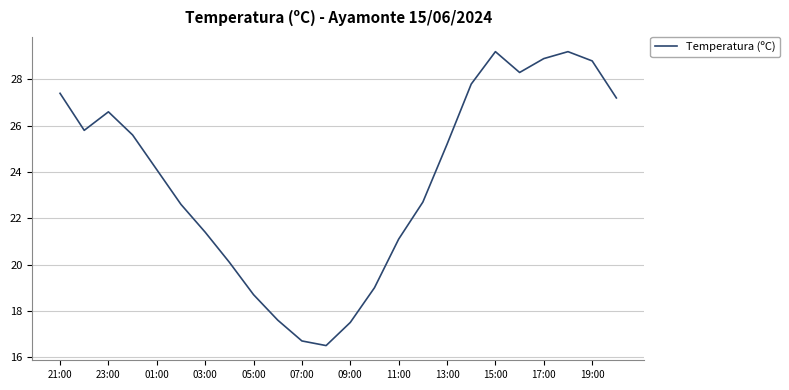

What is the difference between the maximum and minimum values?

12.7